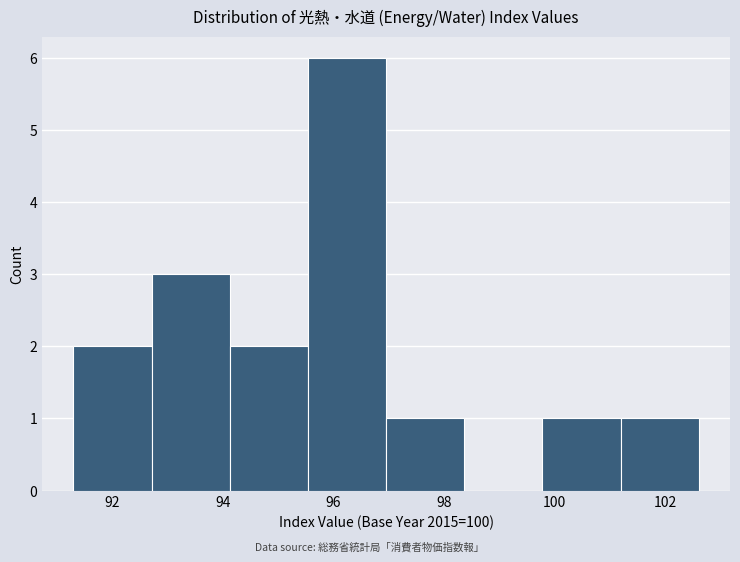

Reading left to right, list every bar in this chart as the range it spans on the x-axis followed by its height. Neither the bar edges nor the heights are printed on the chart, so give them approximately, as read against the axes.

91.4 to 92.8: 2
92.8 to 94.2: 3
94.2 to 95.6: 2
95.6 to 97.0: 6
97.0 to 98.4: 1
98.4 to 99.8: 0
99.8 to 101.2: 1
101.2 to 102.6: 1